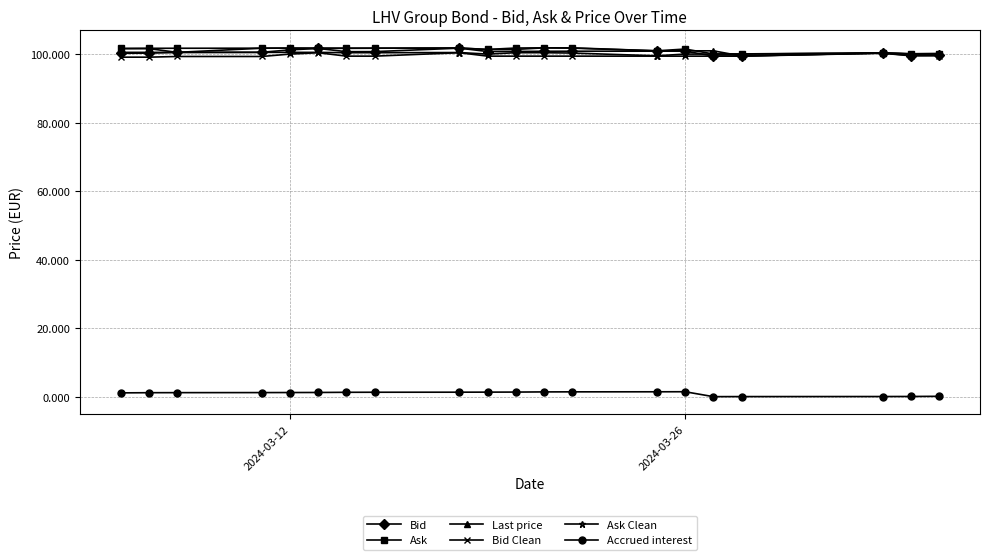

At how many categories does at least one series exceed 5?

20